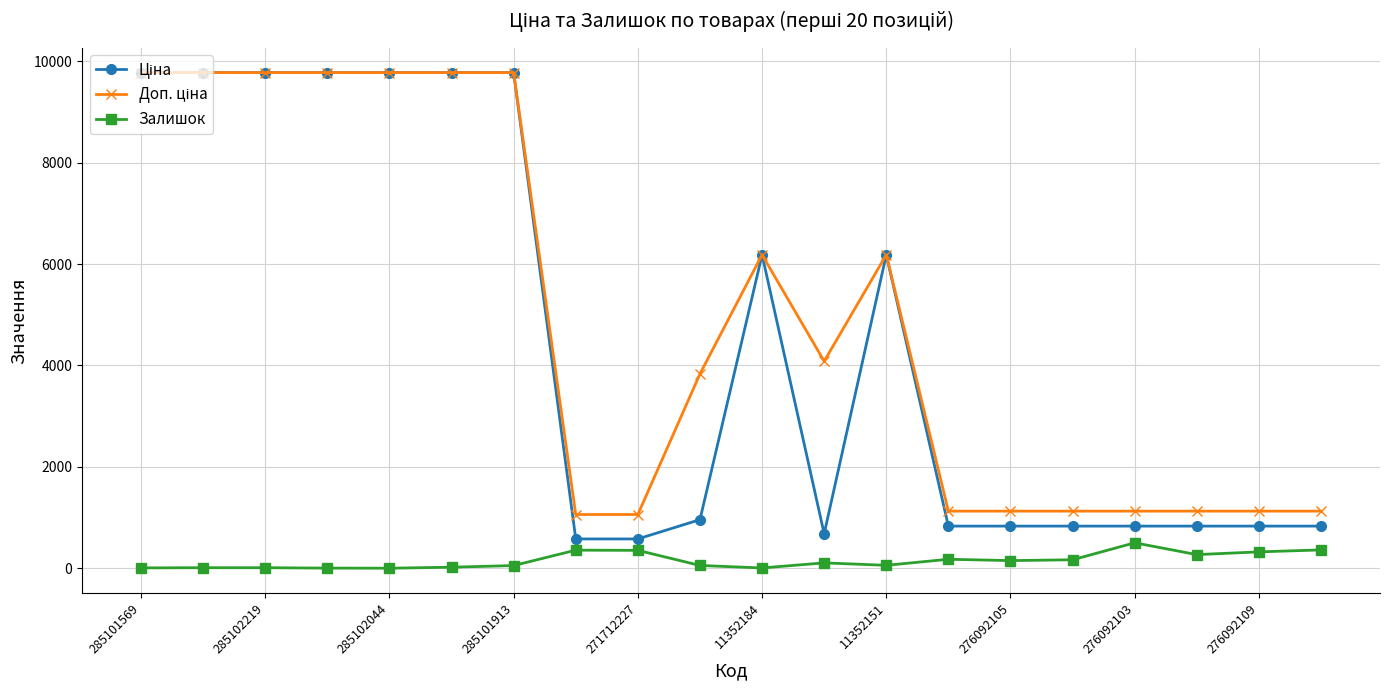

What is the maximum value shown in the chart?

9775.5